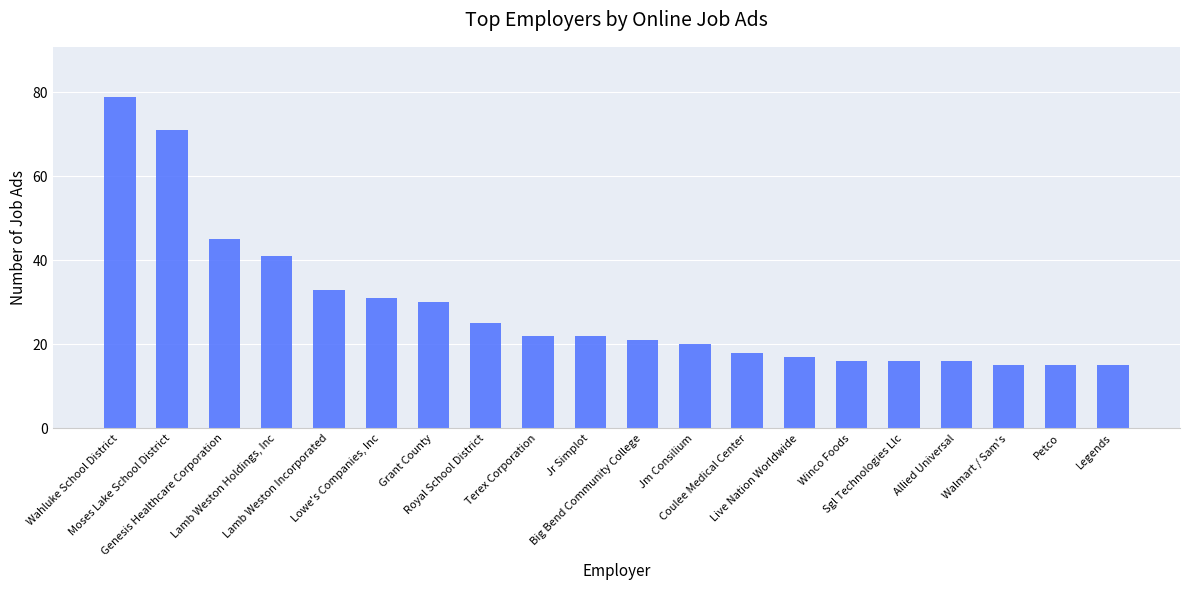

How many bars are there in total?

20